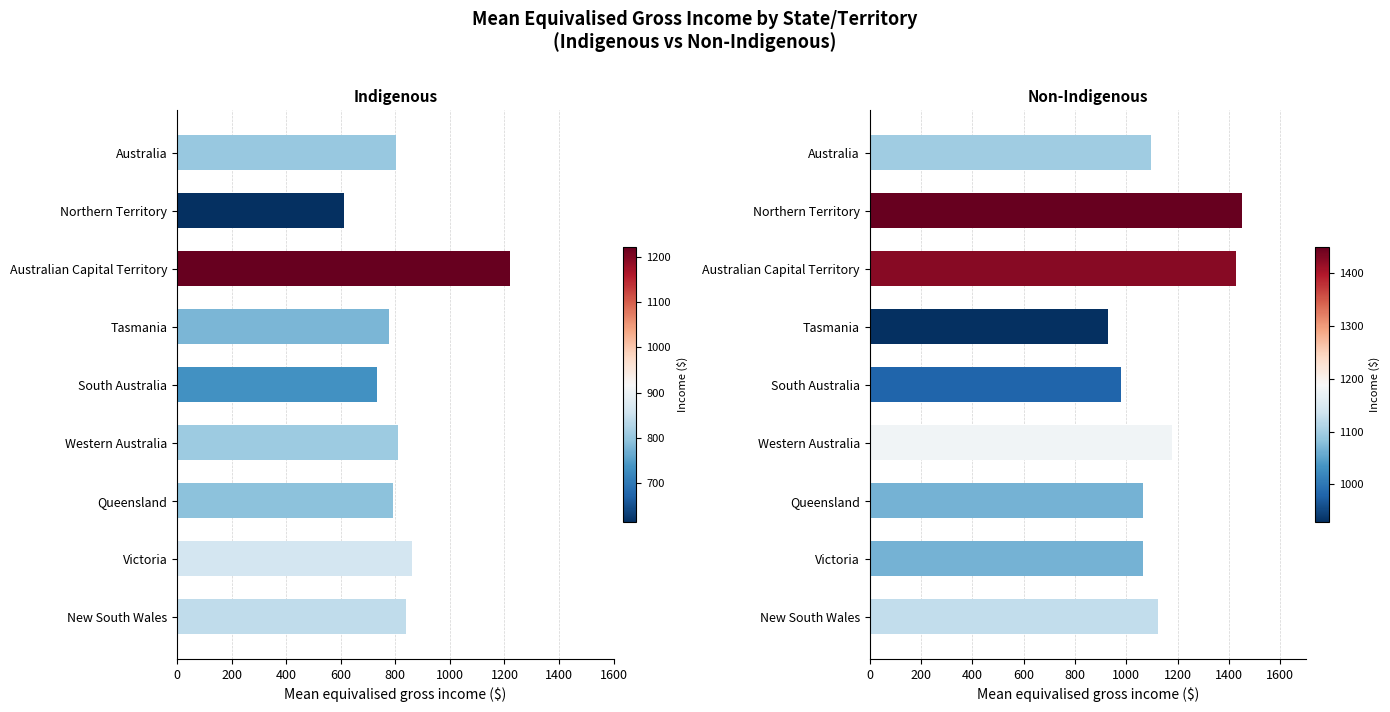

Reading left to right, what are all the values shown in this chart?

Indigenous: 839	862	792	808	732	778	1222	613	802
Non-Indigenous: 1125	1066	1065	1179	979	928	1427	1450	1096